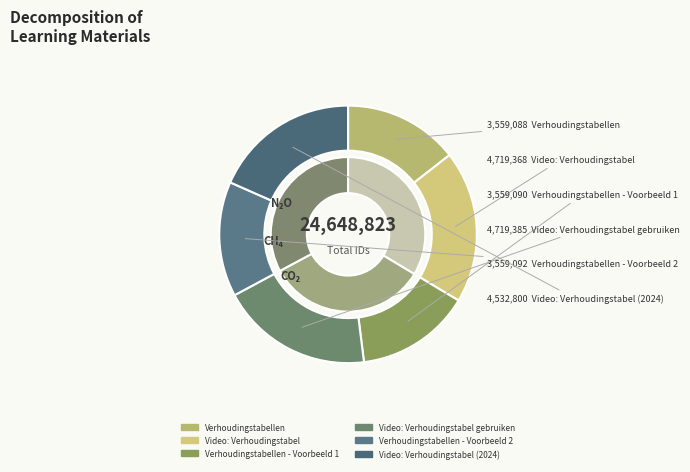

To the nearest percent, what percentage of the pie is Verhoudingstabellen - Voorbeeld 2?

14%